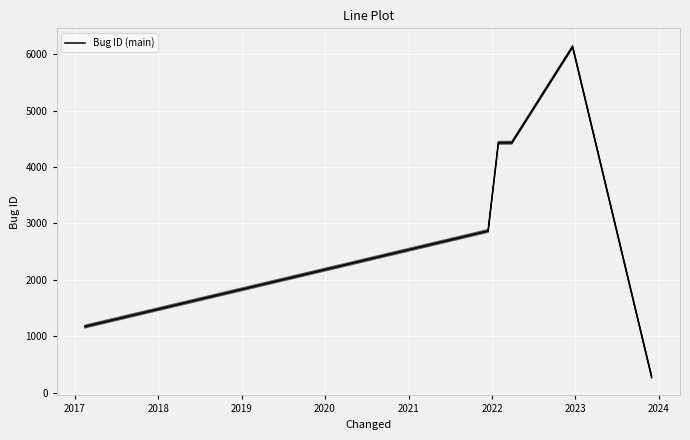

Reading left to right, what are all the values shown in this chart?

1174	2868	4429	4431	6131	280